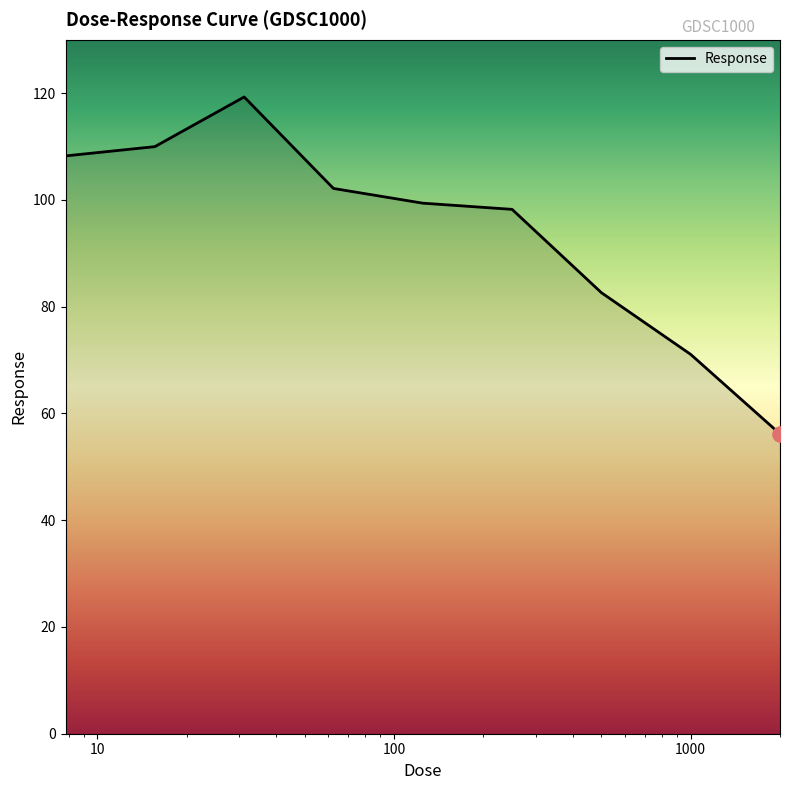

What is the smallest value displayed?

56.2